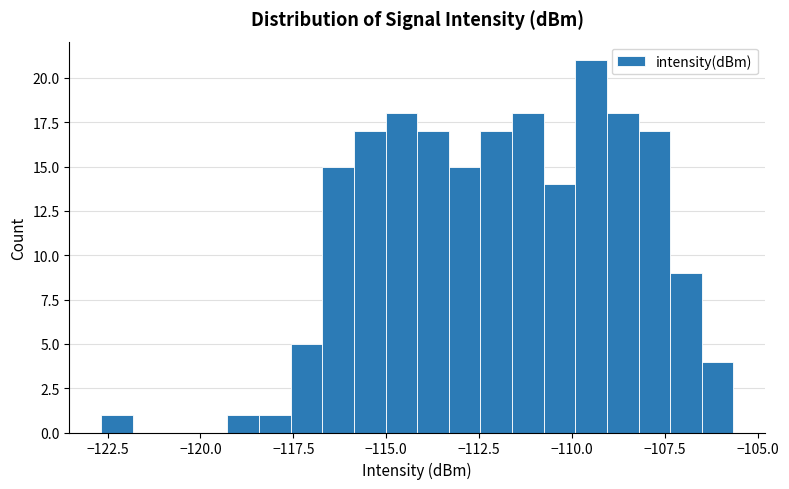

Around what value on the x-axis is the tallest bar? Give the approximate position of its centre, as read against the axis.

-109.5